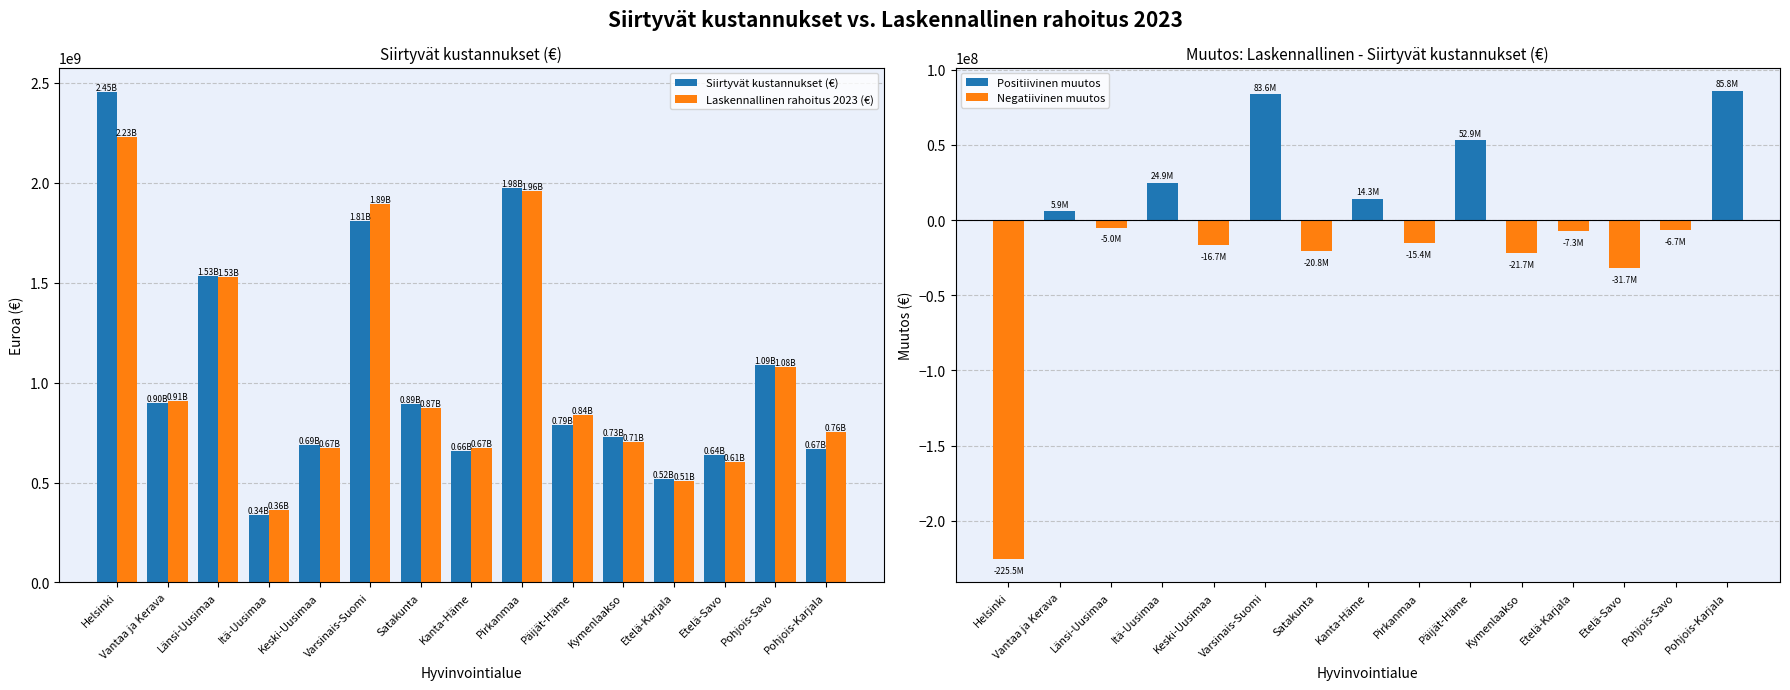

What is the average value of the Siirtyvät kustannukset (€) series?

1044906694.7